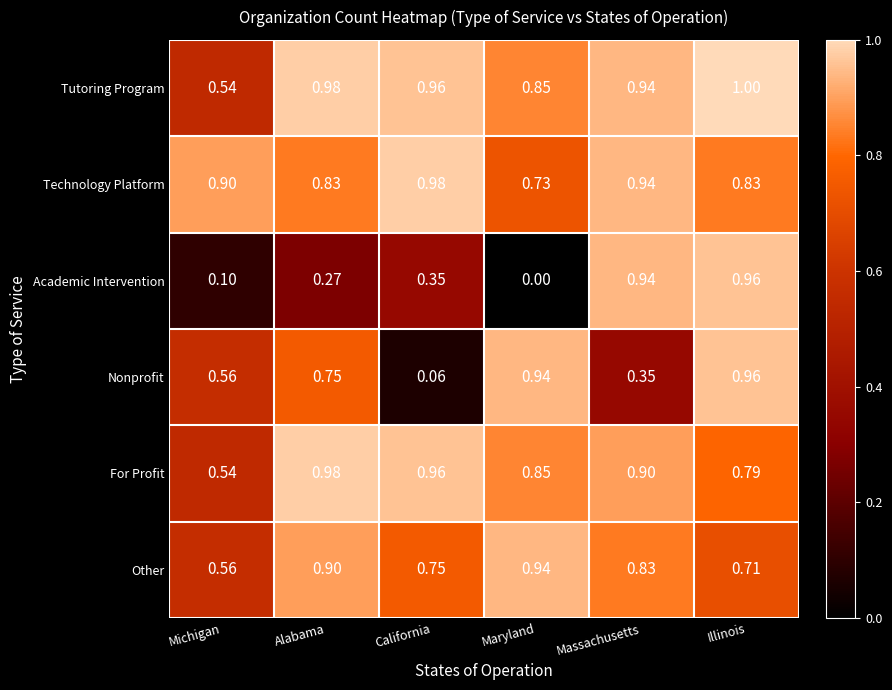

Rank the categories by For Profit value from highest to lowest.

Alabama, California, Massachusetts, Maryland, Illinois, Michigan